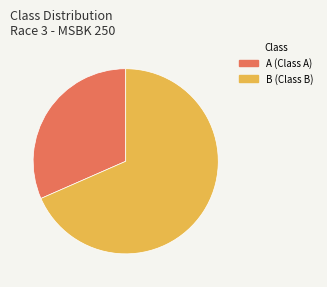

Combined, do B and A account for over 50%?

Yes